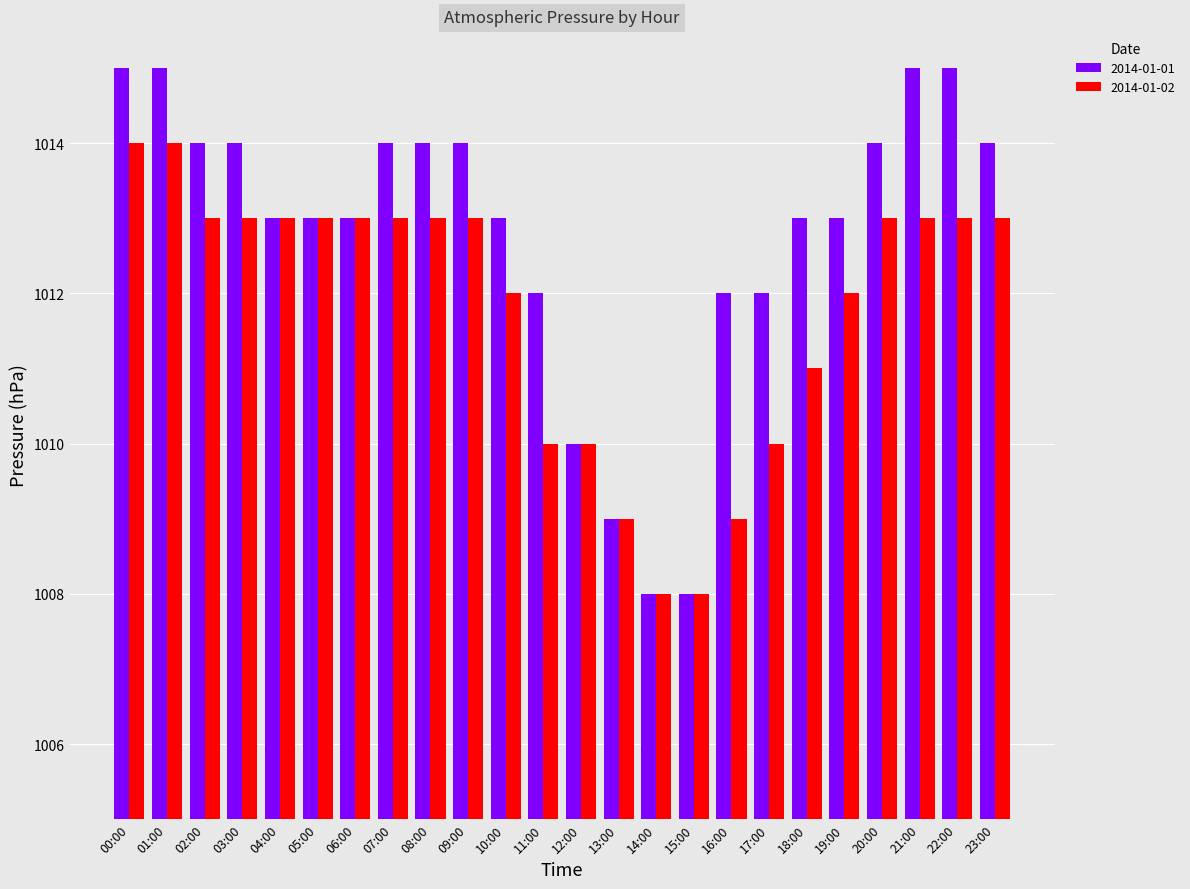

What is the difference between the highest and lowest values at 18:00?

2